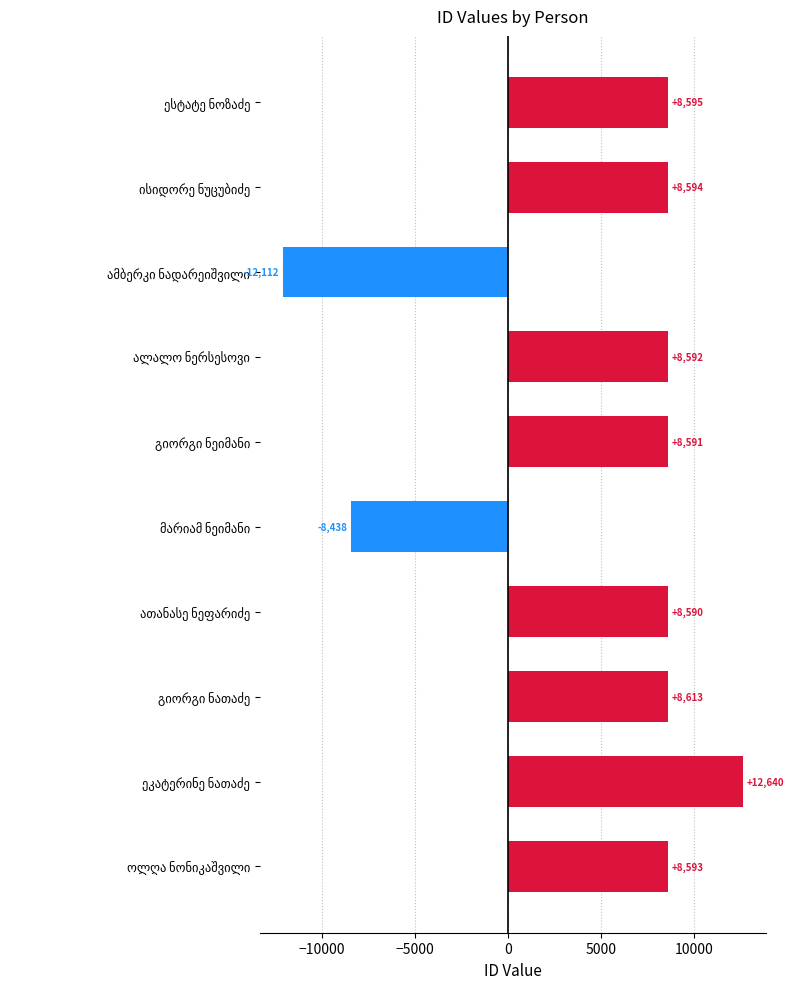

What is the value of the 6th bar from the top?

-8438